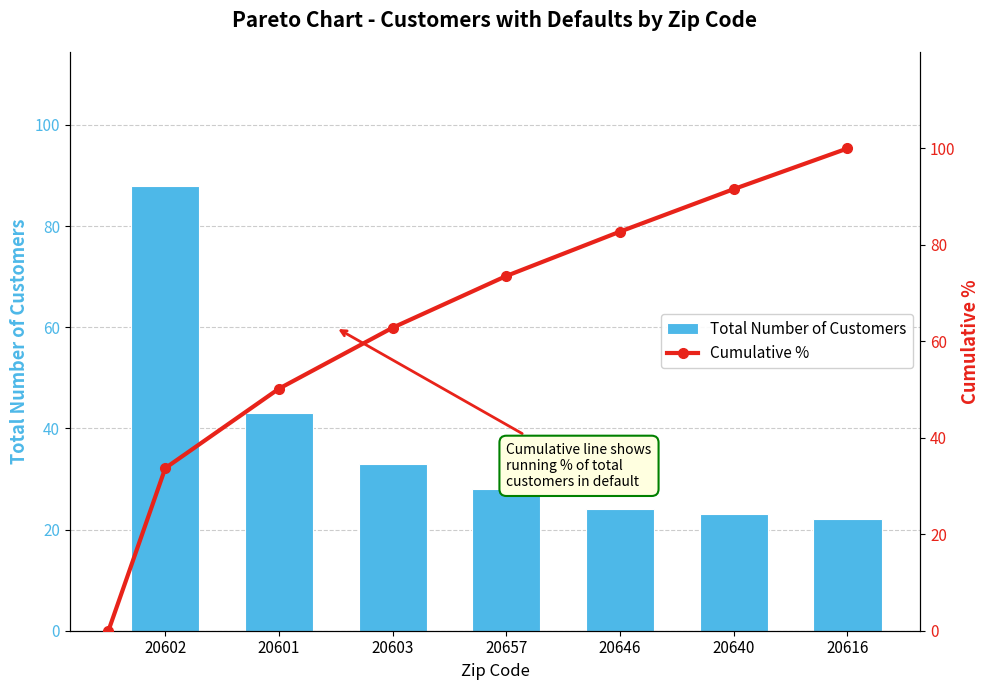

What position from the right is 20601?

6